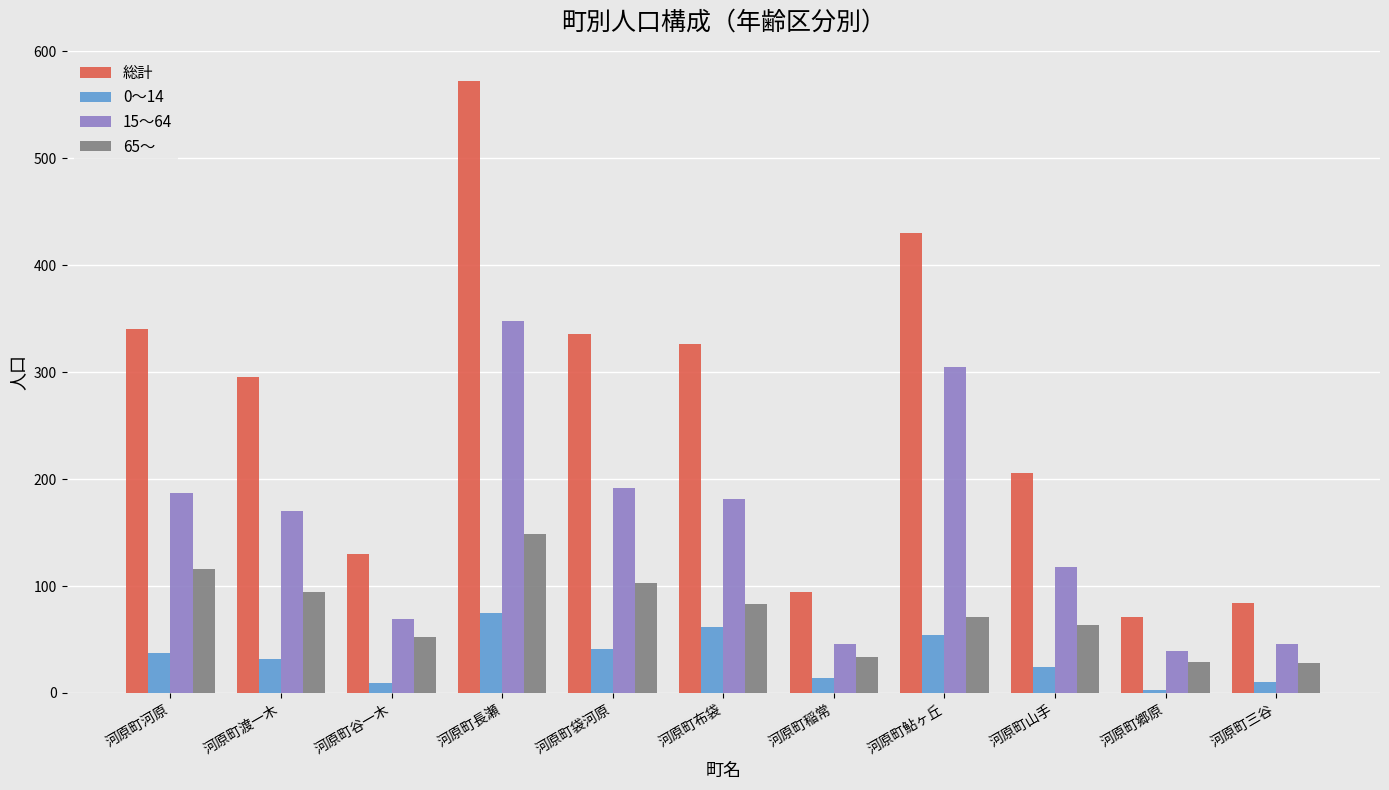

Rank the series by their average value, from highest to lowest.

総計, 15～64, 65～, 0～14